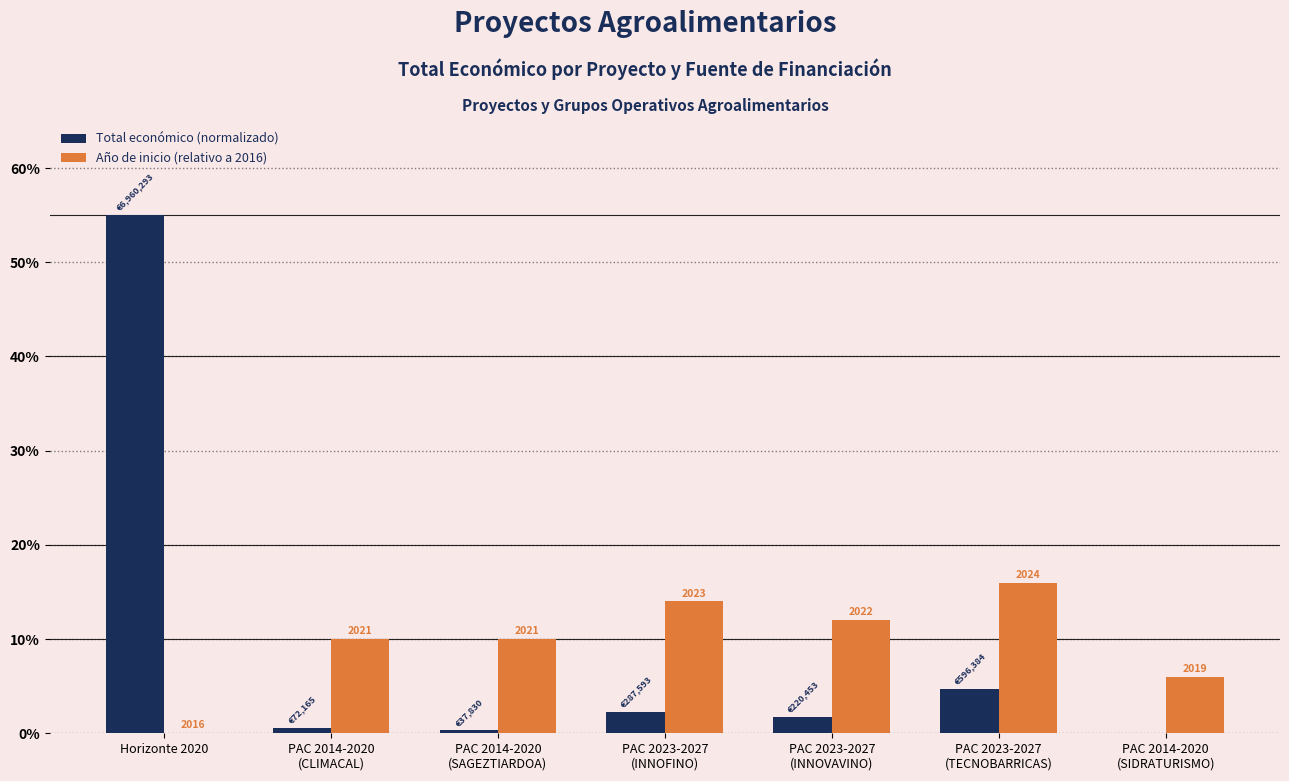

Where is Año de inicio (relativo a 2016) nearest to the value 8?

PAC 2014-2020
(CLIMACAL)